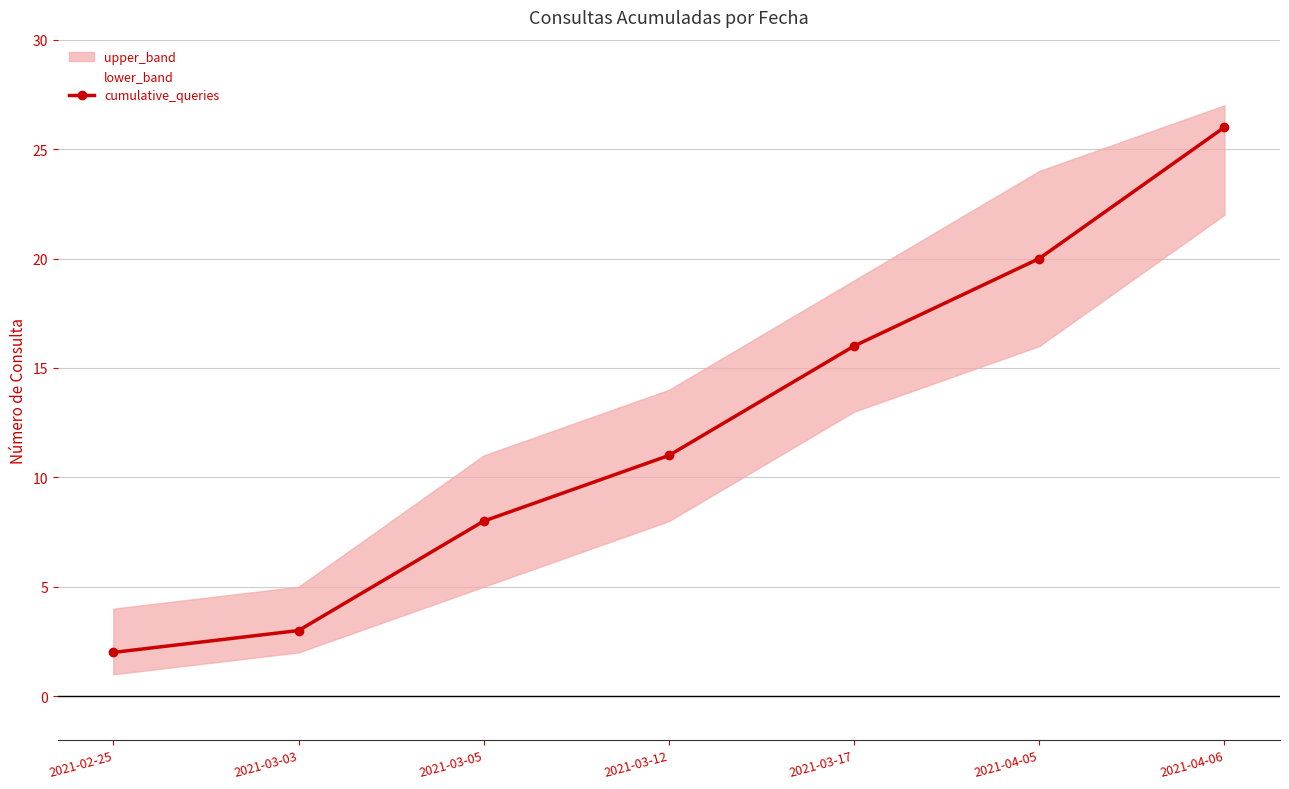

Which category has the lowest value in the cumulative_queries series?

2021-02-25